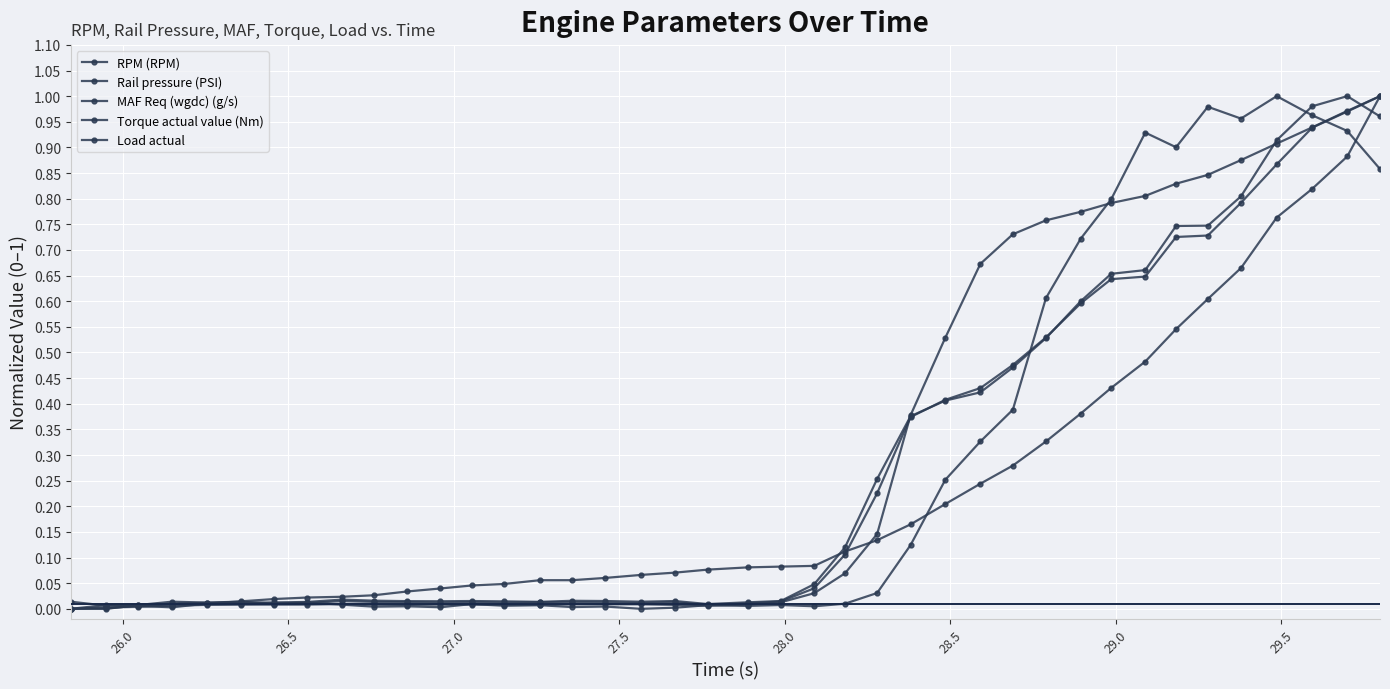

Is this an area chart (filled region under the line)?

No